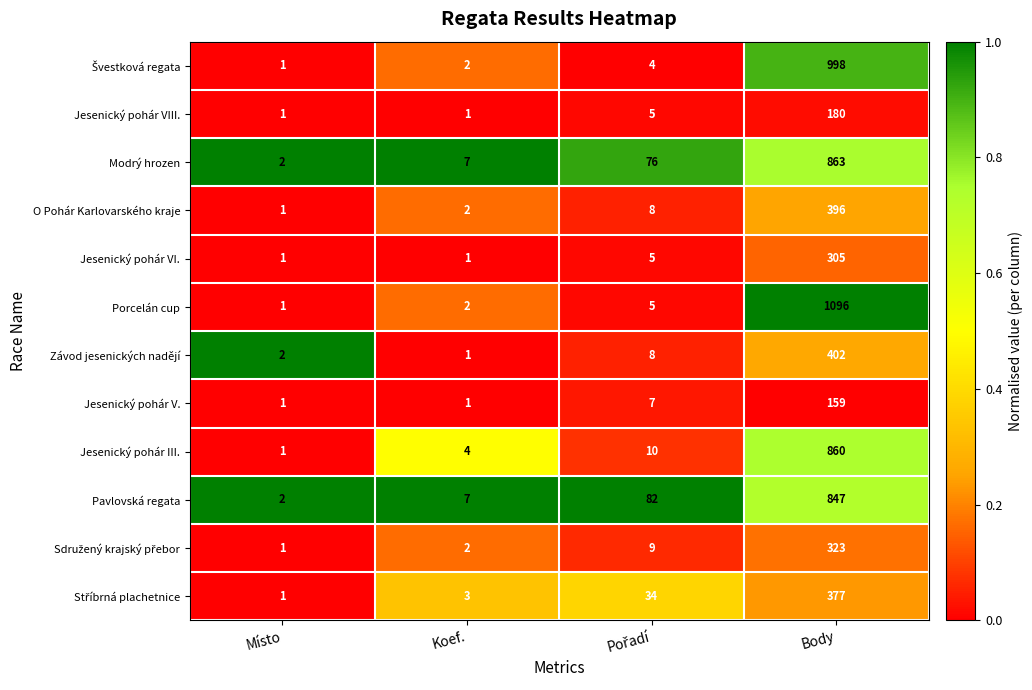

What is the maximum value shown in the chart?

1096